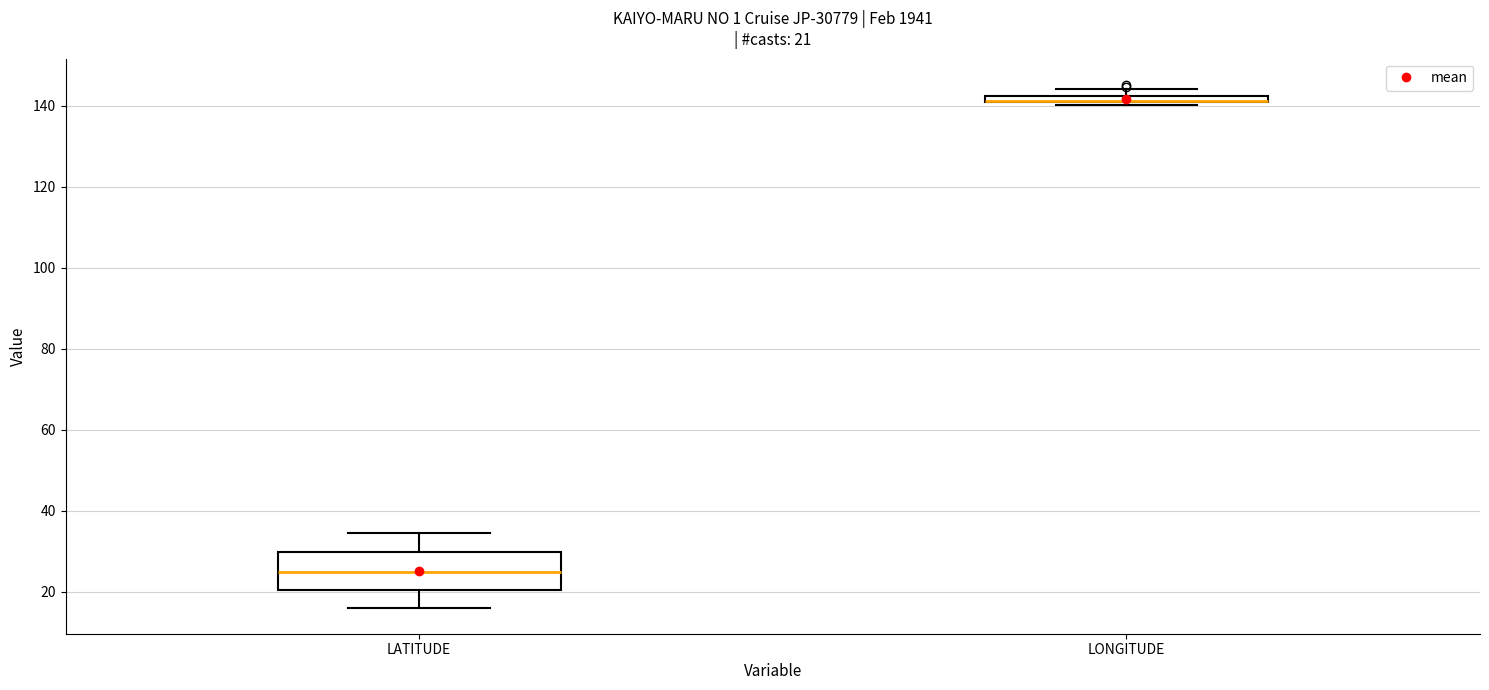

Comparing the boxes themselves (not the whiskers), which one is the tallest?

LATITUDE